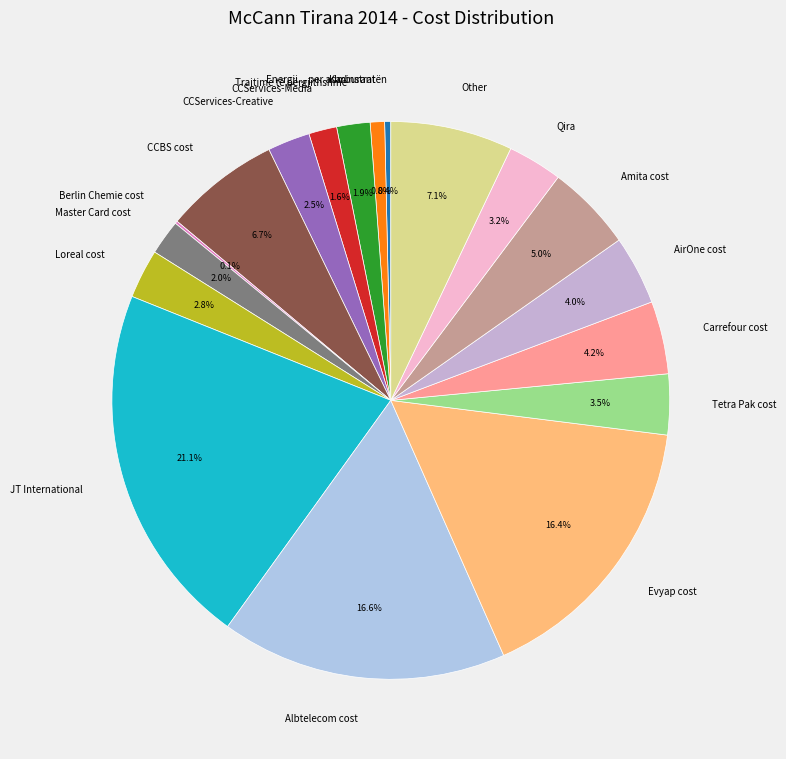

What is the total percentage of Loreal cost and CCBS cost?

9.5%